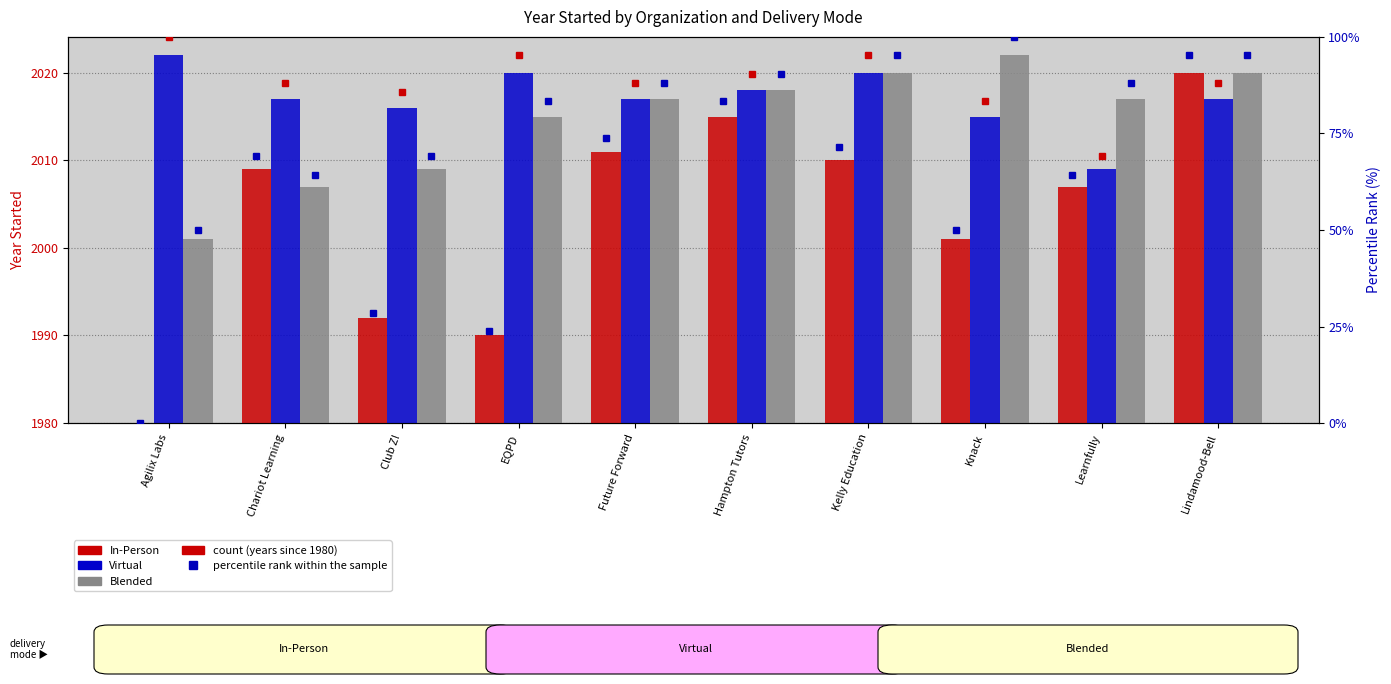

Are the bars grouped side by side (vs. stacked)?

Yes